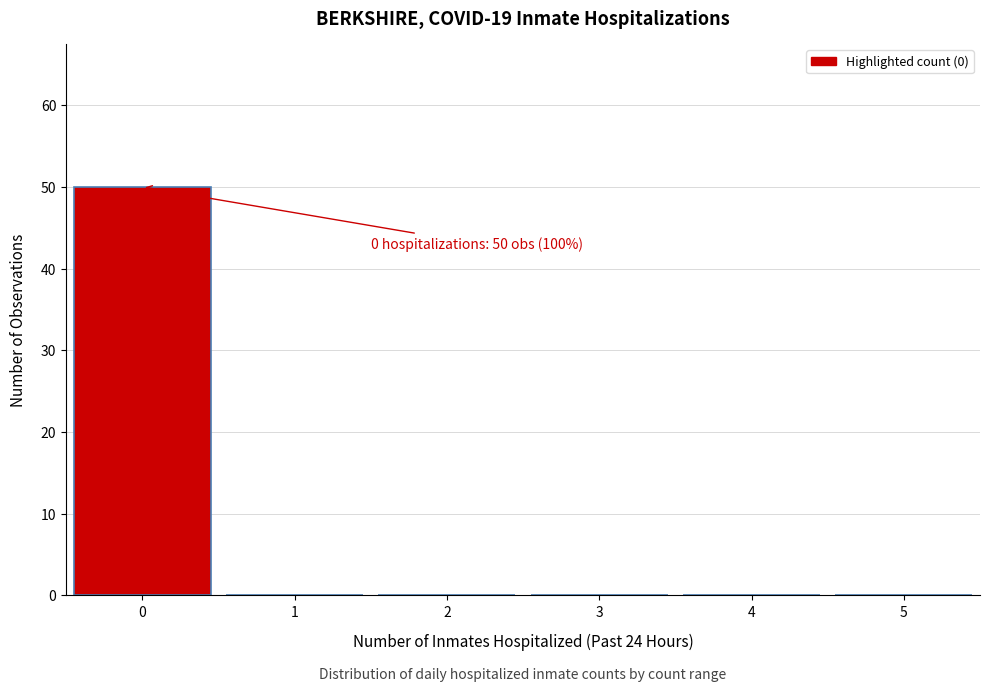

Which range on the x-axis has the tallest bar?

-0.5 to 0.5